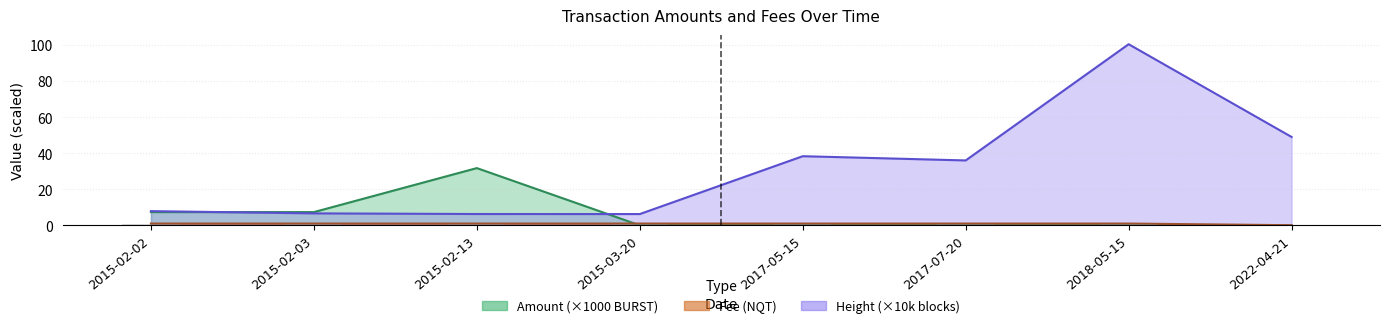

What is the lowest value of the Fee series?

0.1